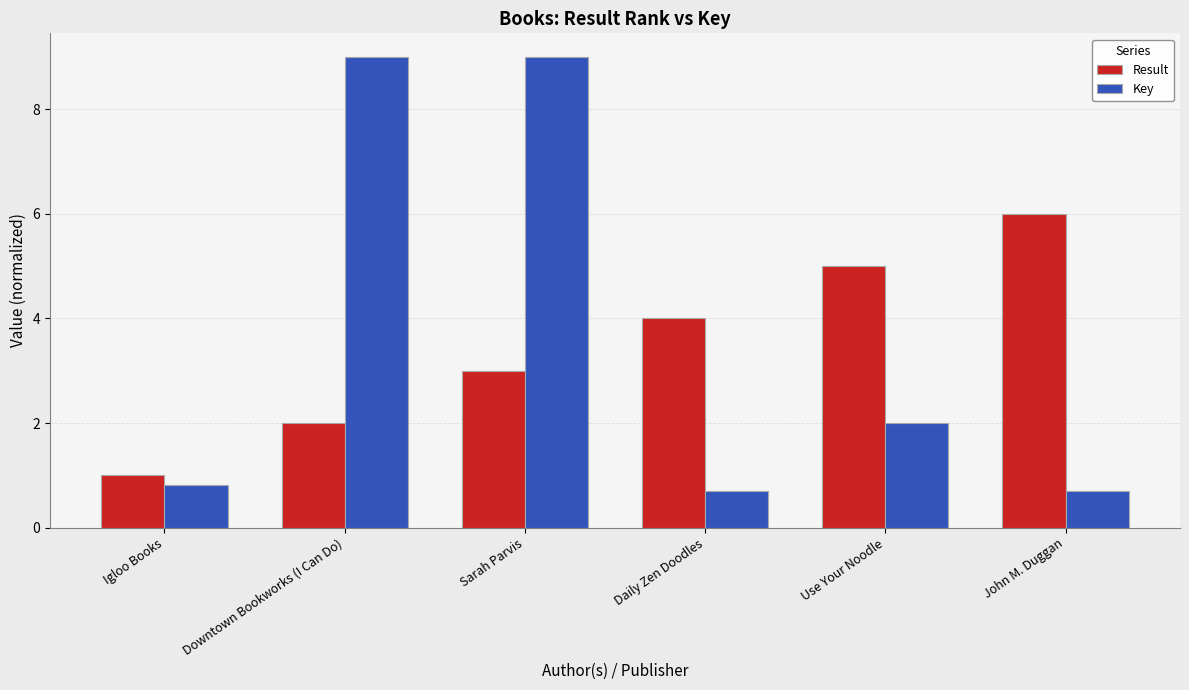

Does the chart contain stacked bars?

No